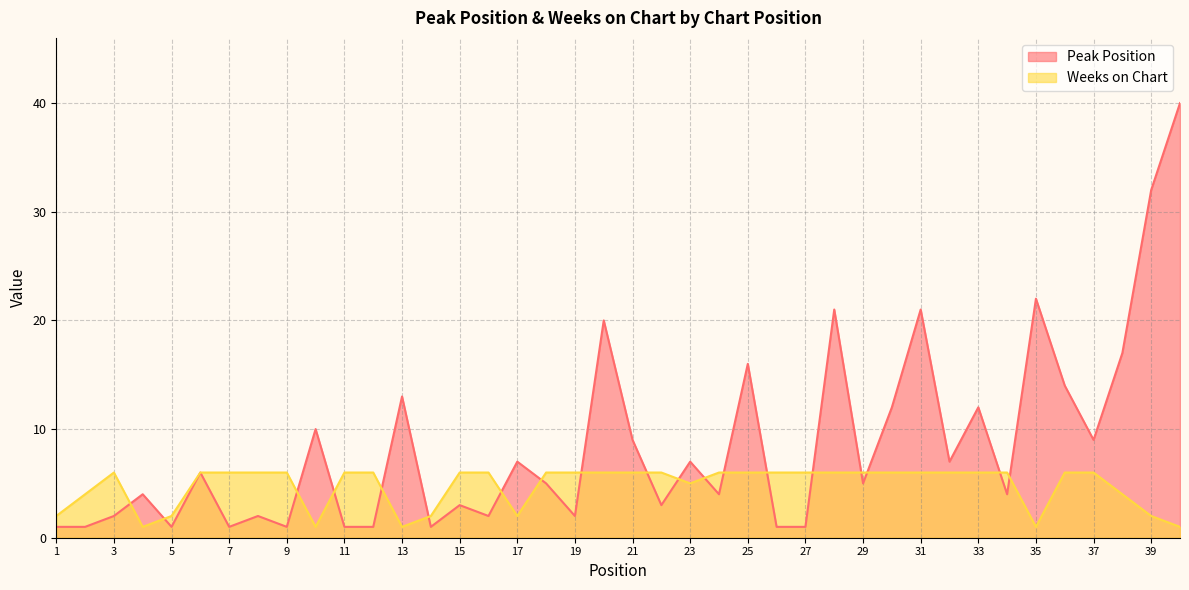

Which label corresponds to the smallest value in the chart?

1